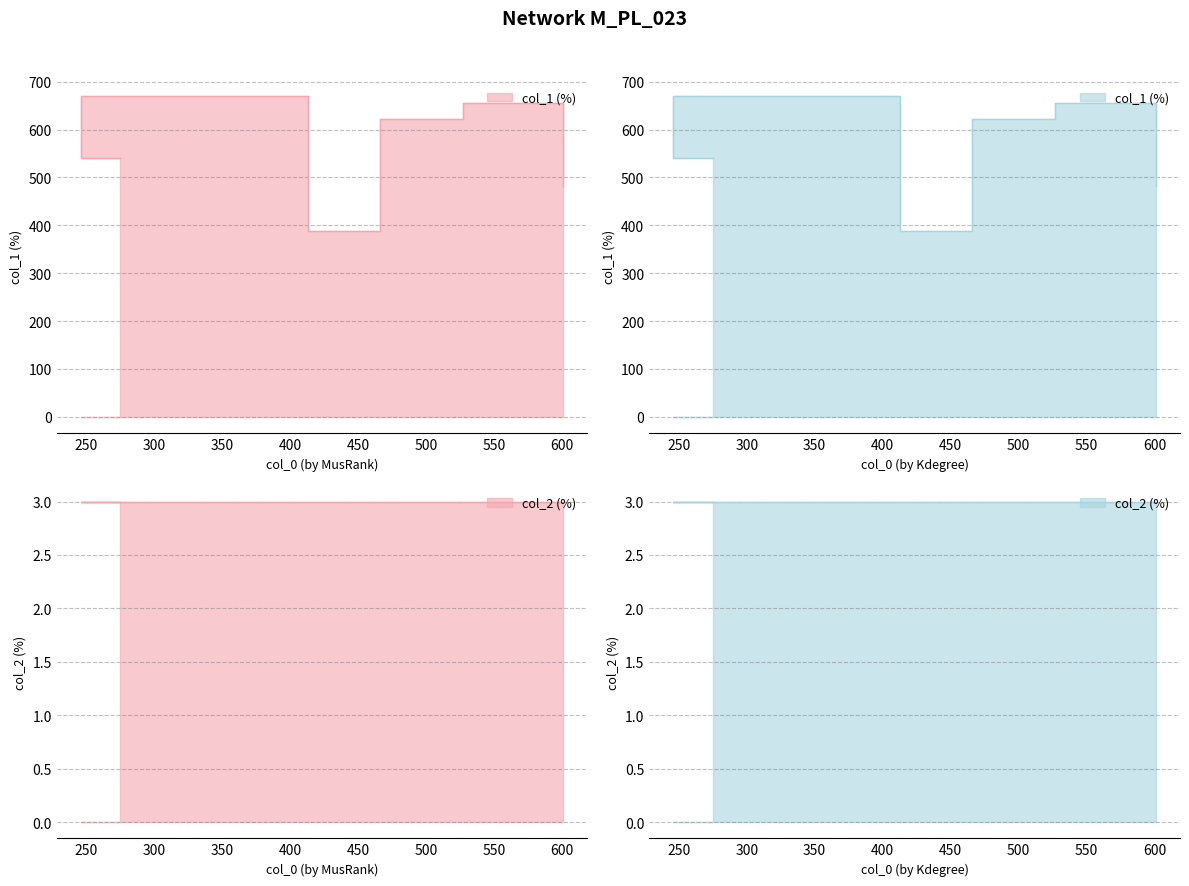

True or false: the data has more than 0 interior local peaks.

True